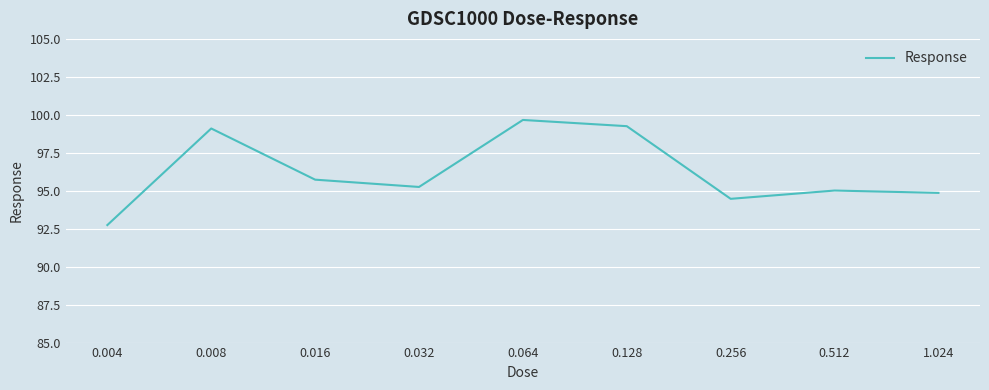

What is the maximum value shown in the chart?

99.7